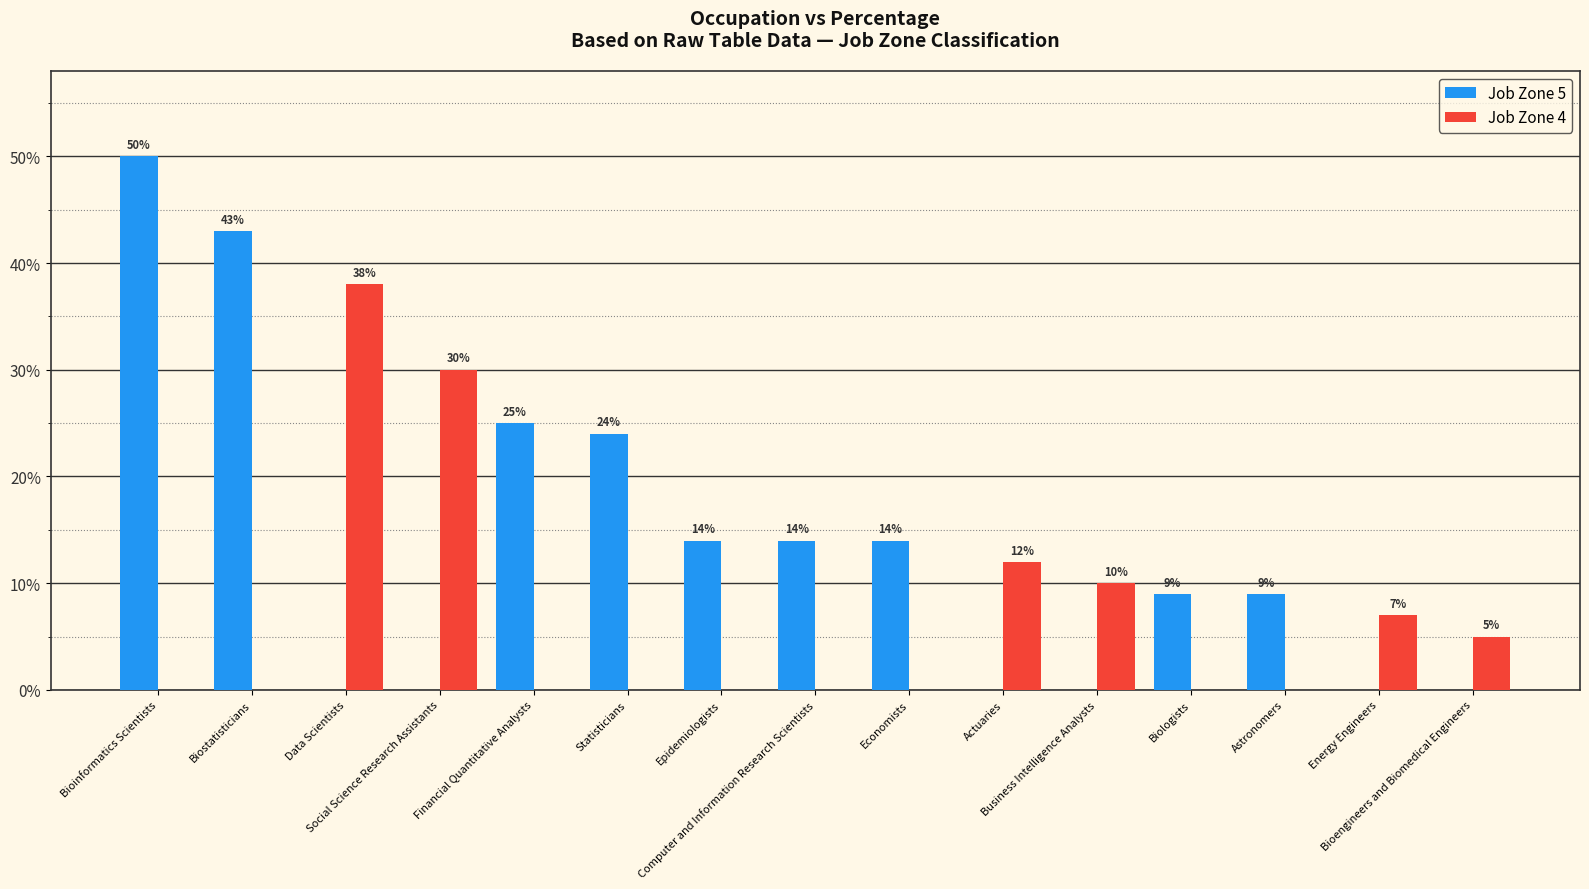

What are all the series names shown in the legend?

Job Zone 5, Job Zone 4